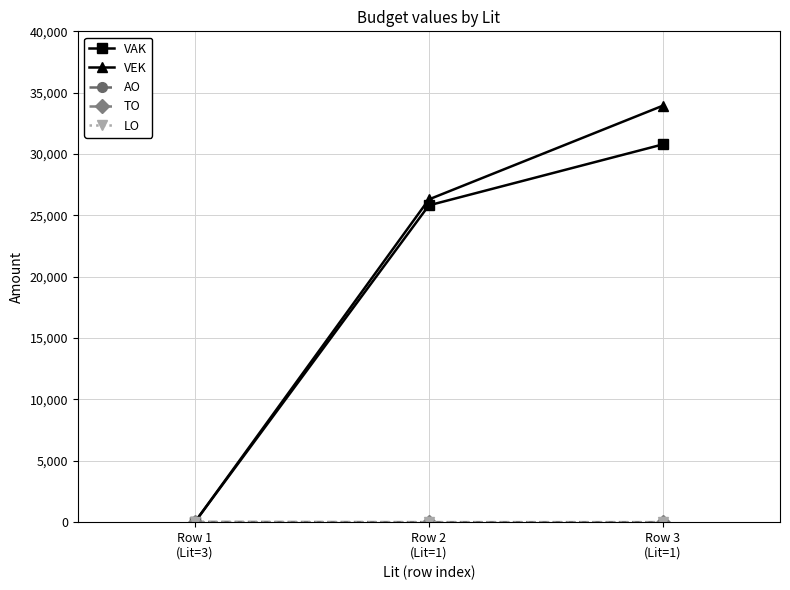

Is this an area chart (filled region under the line)?

No